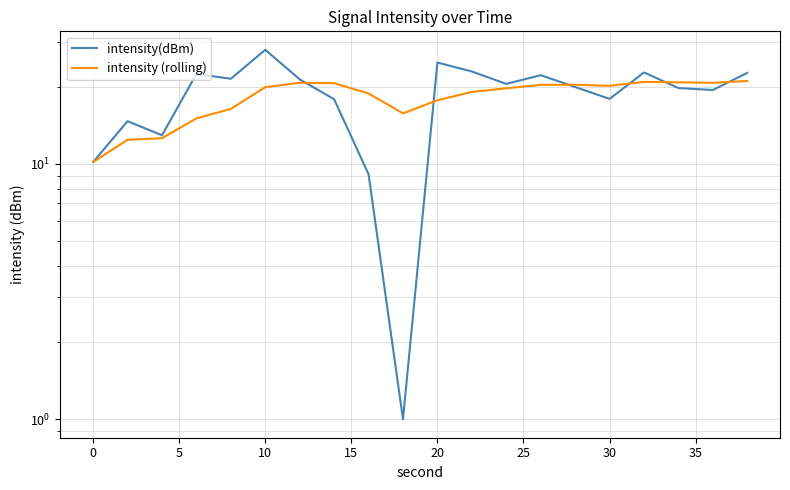

What is the lowest value of the intensity(dBm) series?

1.0